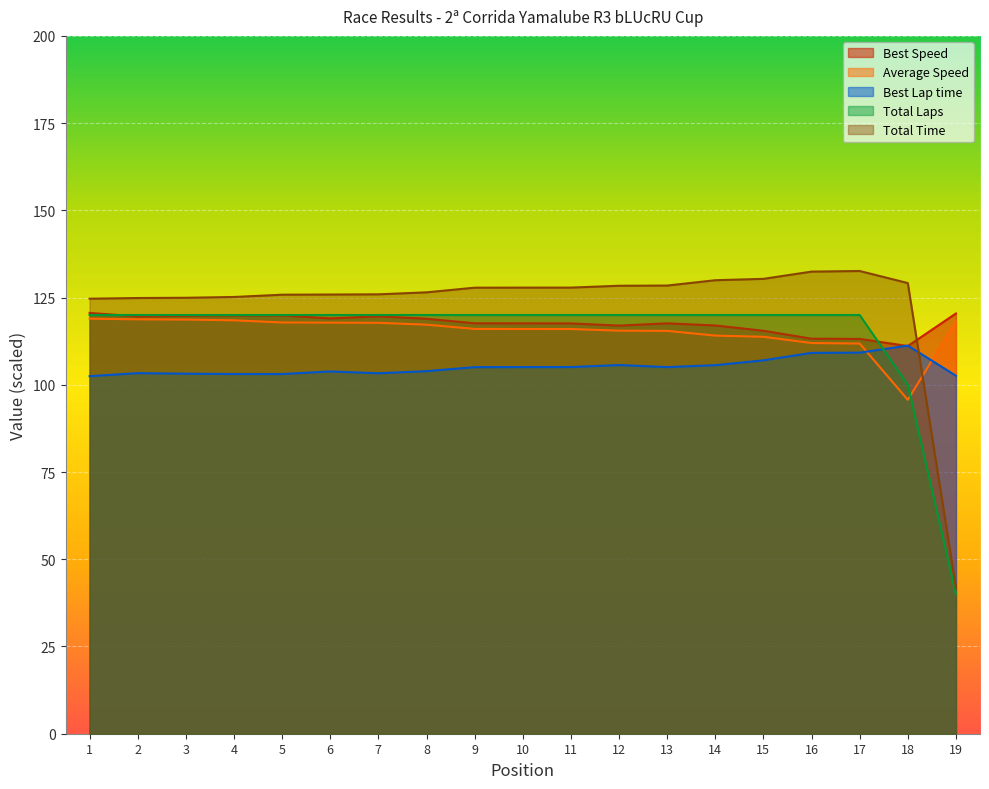

Rank the categories by Best Speed value from highest to lowest.

1, 19, 5, 4, 3, 7, 2, 6, 8, 9, 13, 10, 11, 14, 12, 15, 16, 17, 18